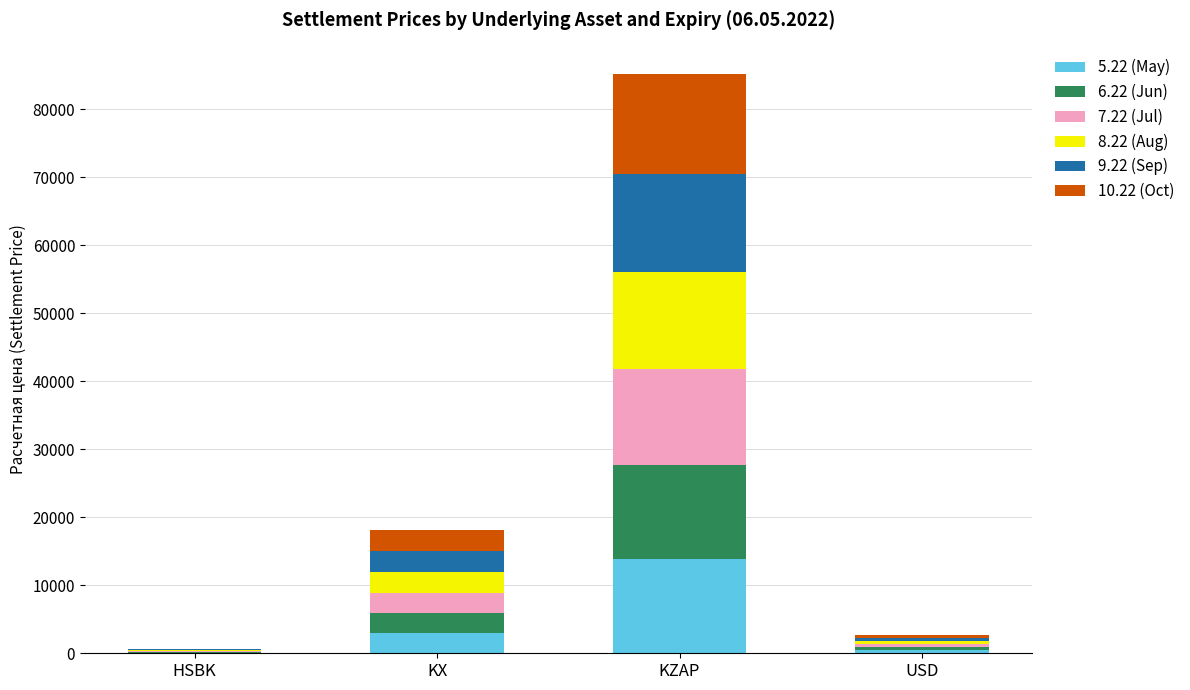

At which category is the sum across all series the highest?

KZAP